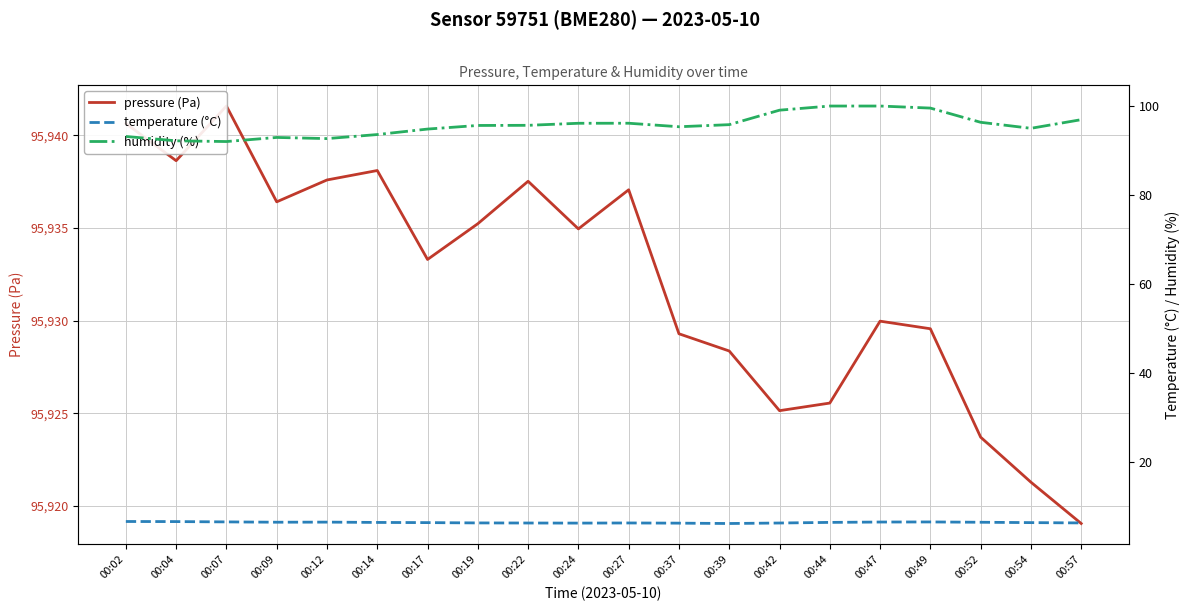

How many interior local valleys does the temperature (°C) series have?

3